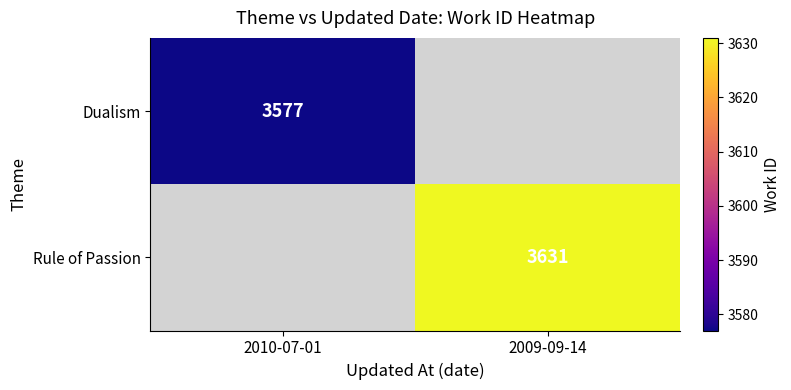

Is the value of Dualism at 2010-07-01 greater than the value of Rule of Passion at 2009-09-14?

No